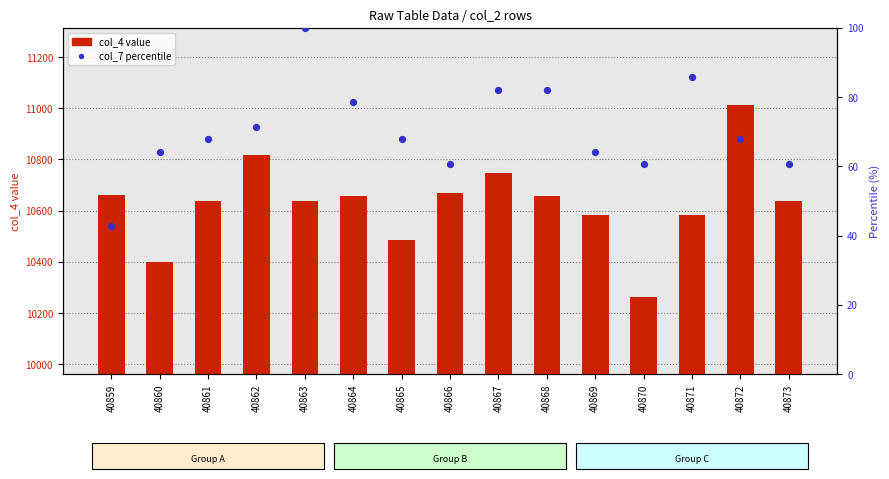

Which series reaches the minimum Y coordinate?

col_7 percentile